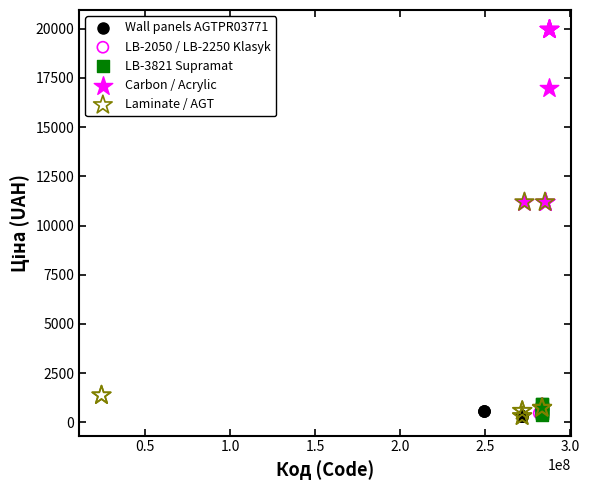

Which series reaches the maximum Y coordinate?

Carbon / Acrylic